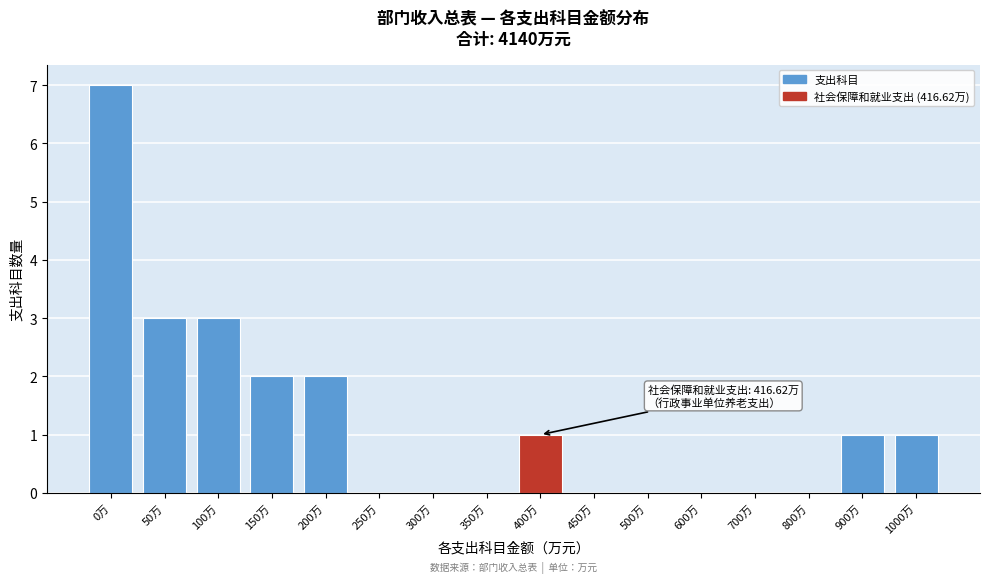

Reading left to right, what are all the values shown in this chart?

0万=7	50万=3	100万=3	150万=2	200万=2	250万=0	300万=0	350万=0	400万=1	450万=0	500万=0	600万=0	700万=0	800万=0	900万=1	1000万=1